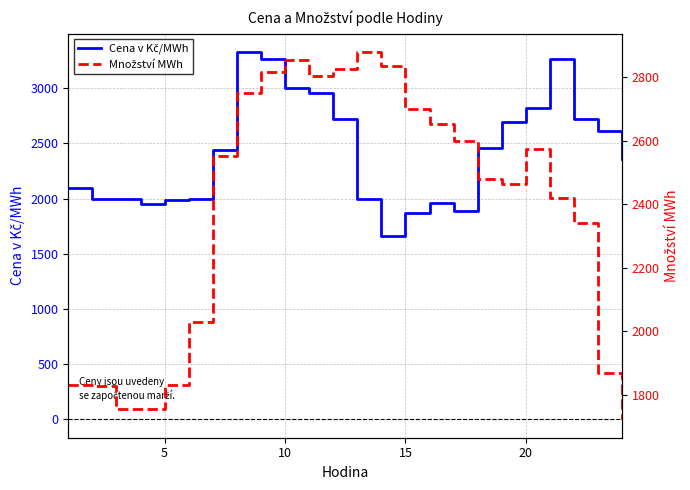

Reading left to right, what are all the values shown in this chart?

Cena v Kč/MWh: 2099.6	1996.3	1992.6	1955.0	1990.8	1999.0	2437.7	3326.2	3262.2	3006.1	2955.5	2718.4	2000.0	1656.9	1870.7	1956.7	1890.5	2457.9	2693.0	2820.3	3260.2	2719.4	2611.2	2360.3
Množství MWh: 1832.1	1829.2	1756.9	1757.2	1830.9	2028.5	2551.2	2751.5	2817.1	2854.7	2802.7	2825.2	2879.0	2837.1	2698.7	2653.6	2599.9	2479.8	2463.8	2574.6	2420.6	2341.5	1869.2	1723.0